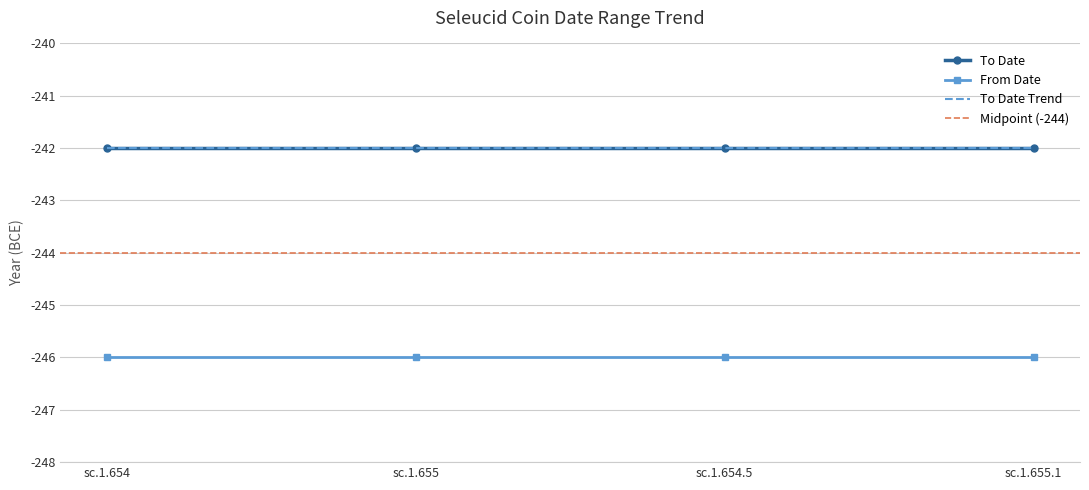

True or false: To Date and From Date cross at least once.

False